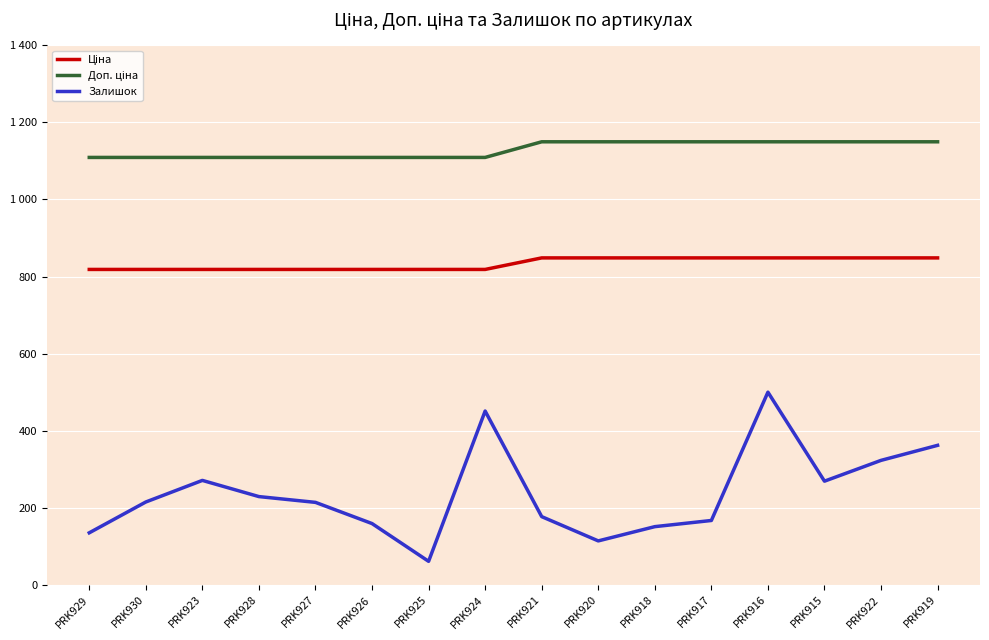

Is this an area chart (filled region under the line)?

No